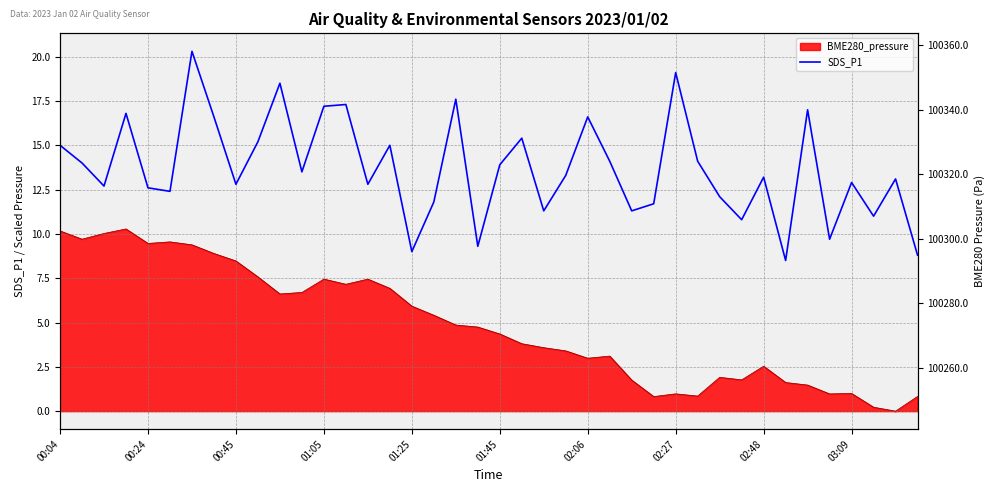

At which label does the data first exceed 13?

00:04